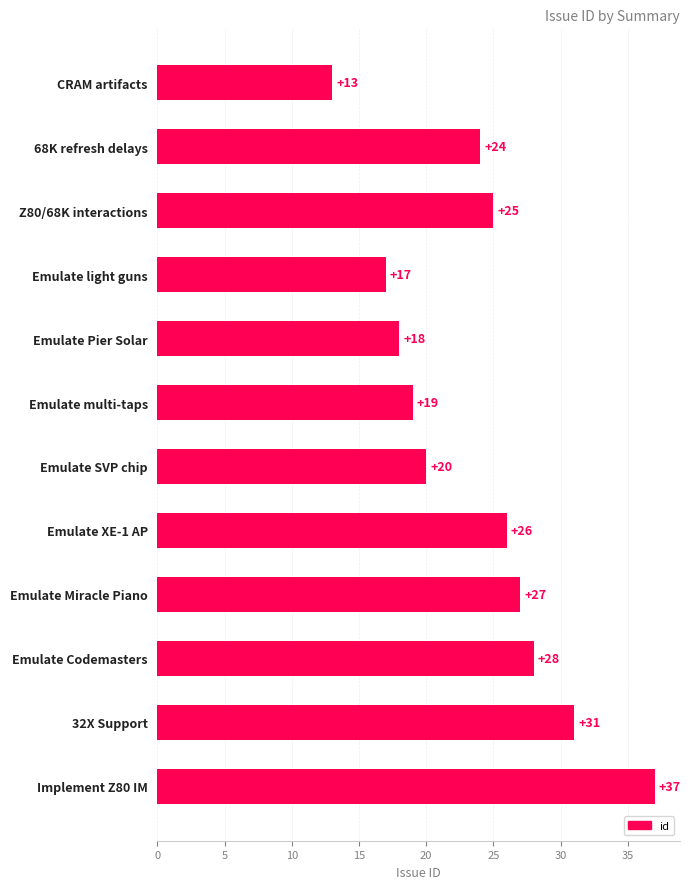

Count the number of data series in this chart.

1